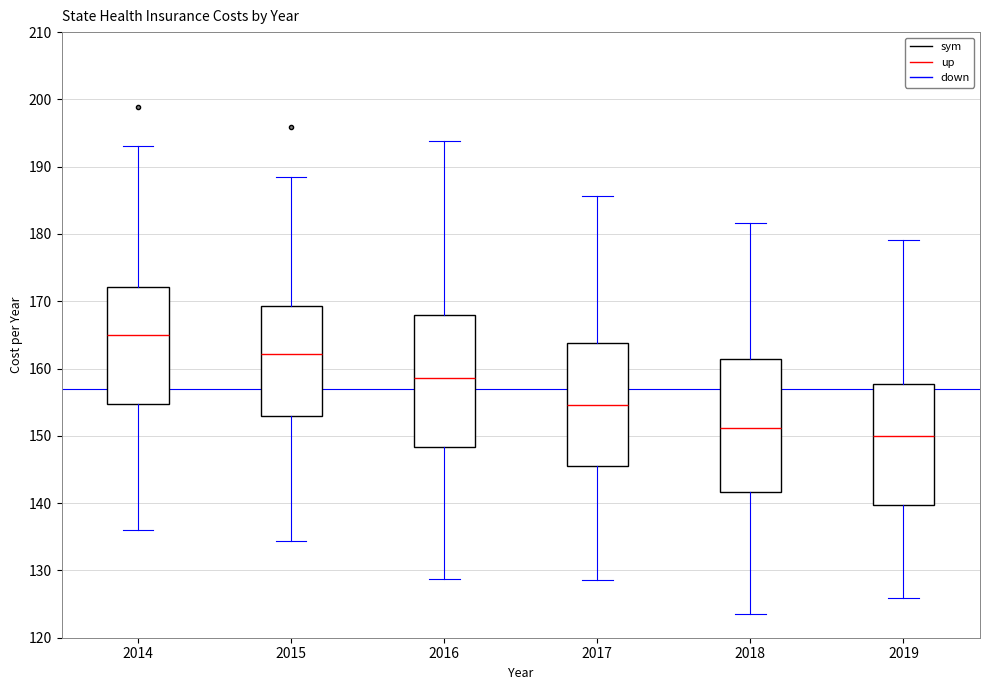

Where does the upper whisker of the box at x = 2014 end on the y-axis? The values are not printed on the chart, so give them approximately, as read against the axis.

193